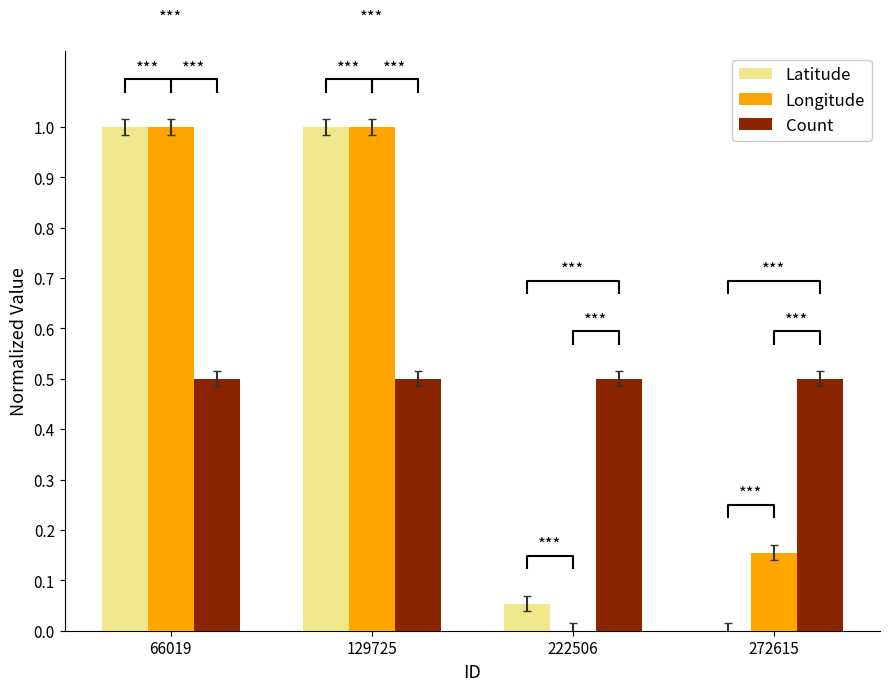

Between 66019 and 272615, which series saw the biggest shift?

Latitude